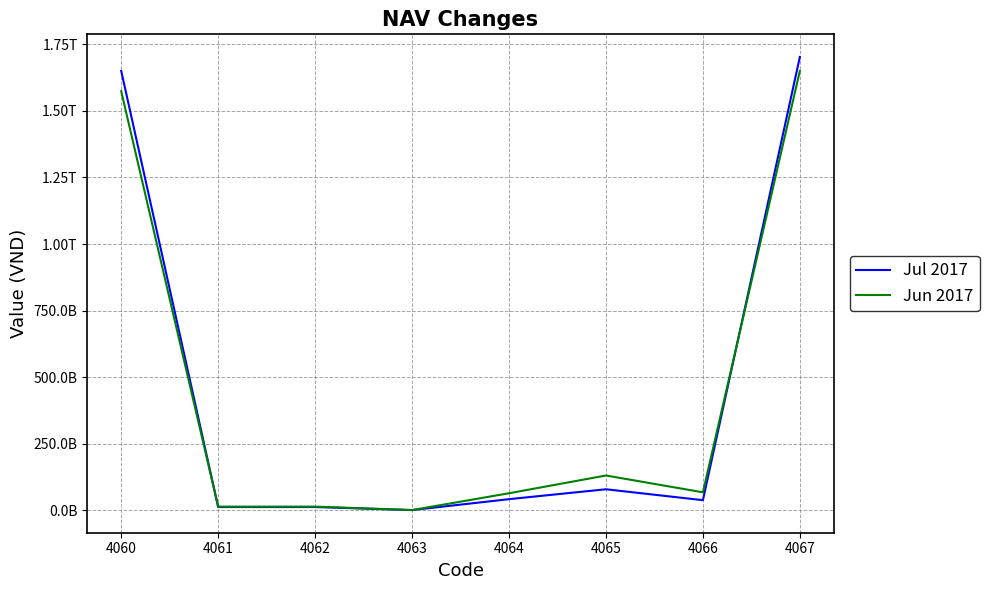

What value does the Jun 2017 series have at 4064?

63201891977